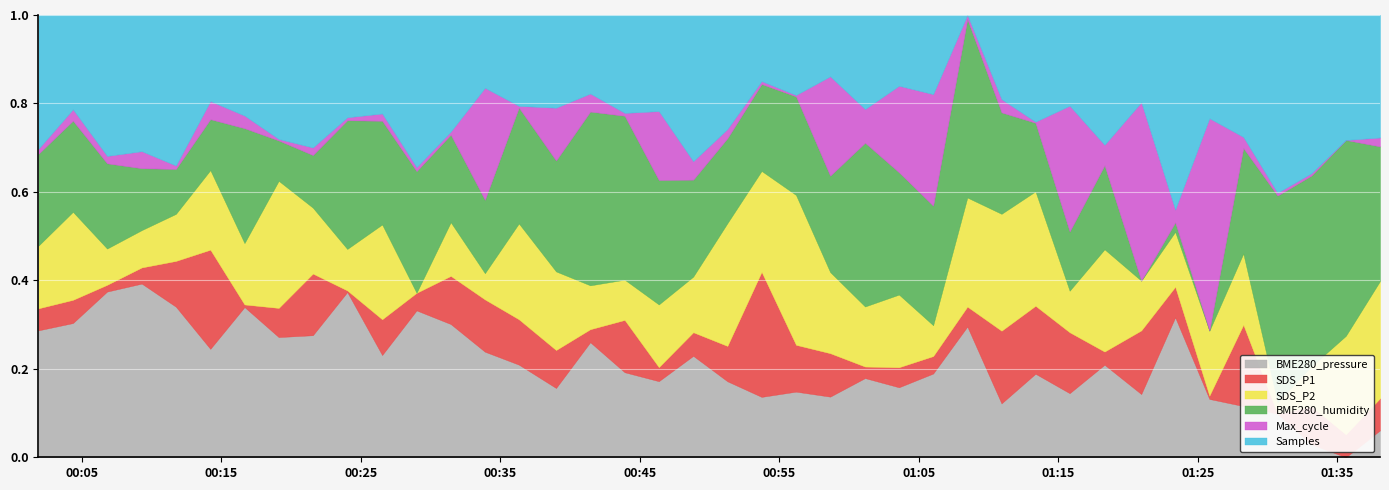

True or false: Samples has a value of 5057418.0 at 38.

True